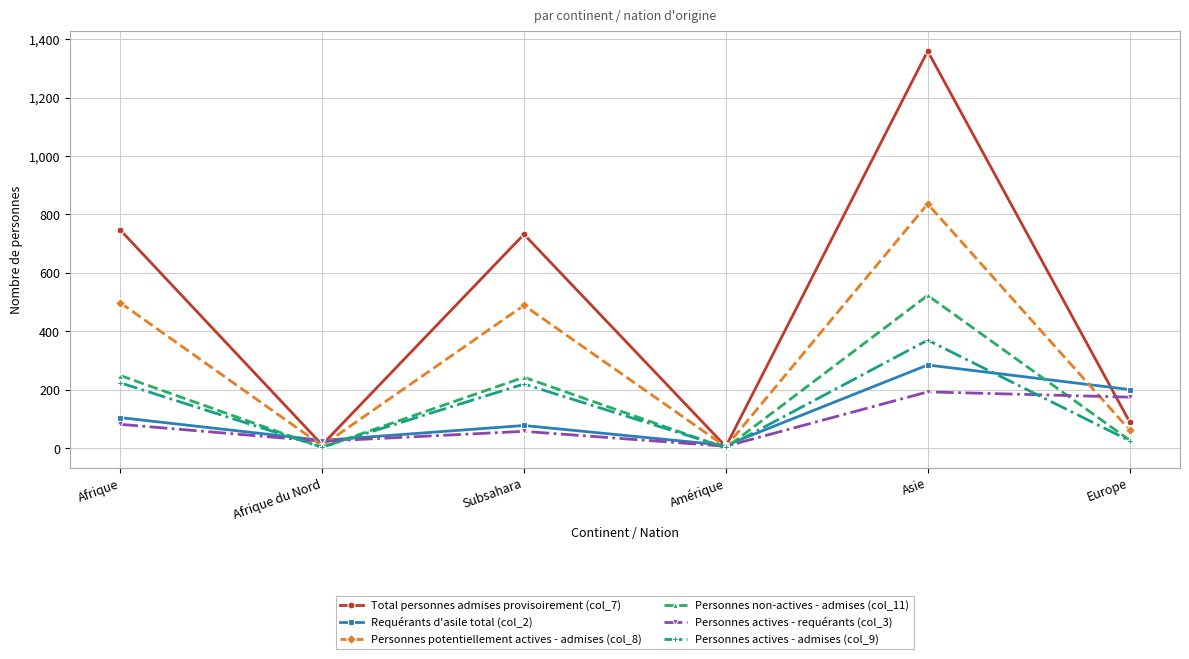

What is the difference between the Personnes actives - admises (col_9) values at Asie and Afrique?

146